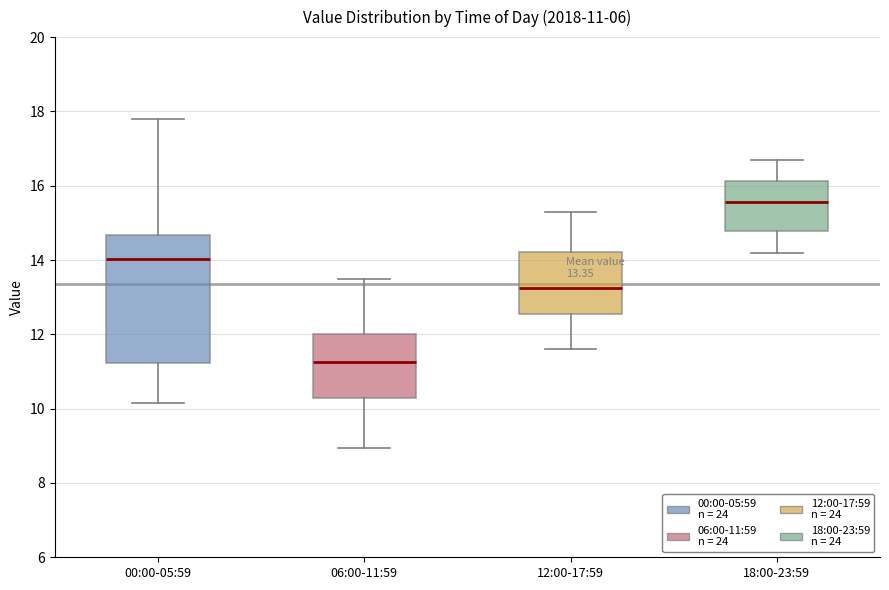

Which box is the tallest, from its lower edge to its upper edge?

00:00-05:59